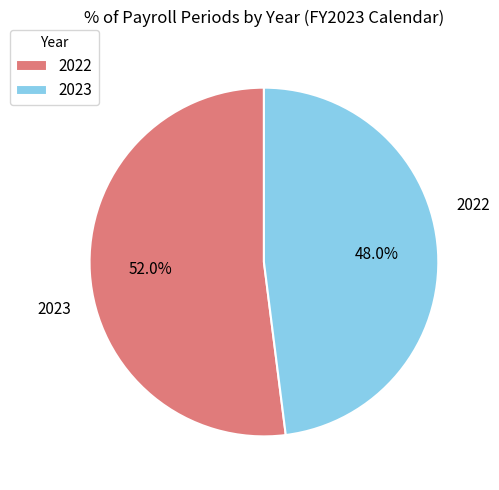

Count the number of slices in the pie.

2